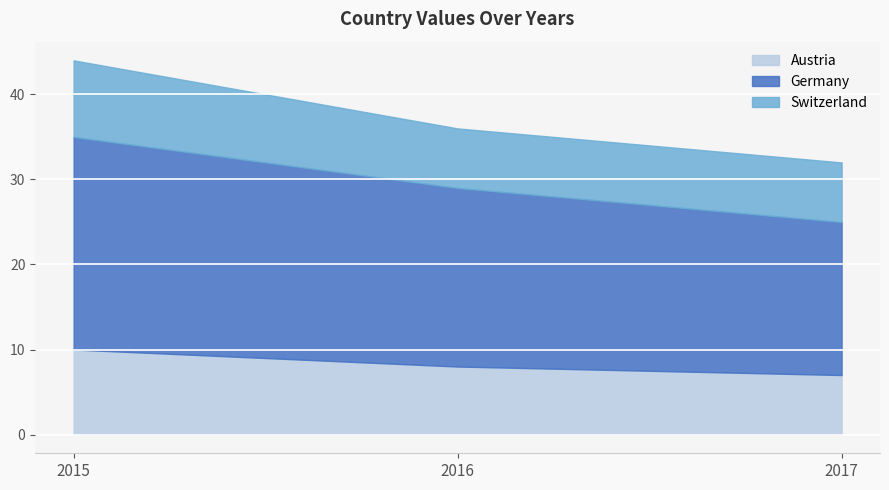

Reading left to right, list all the values displayed in this chart.

Austria: 2015=10	2016=8	2017=7
Germany: 2015=25	2016=21	2017=18
Switzerland: 2015=9	2016=7	2017=7